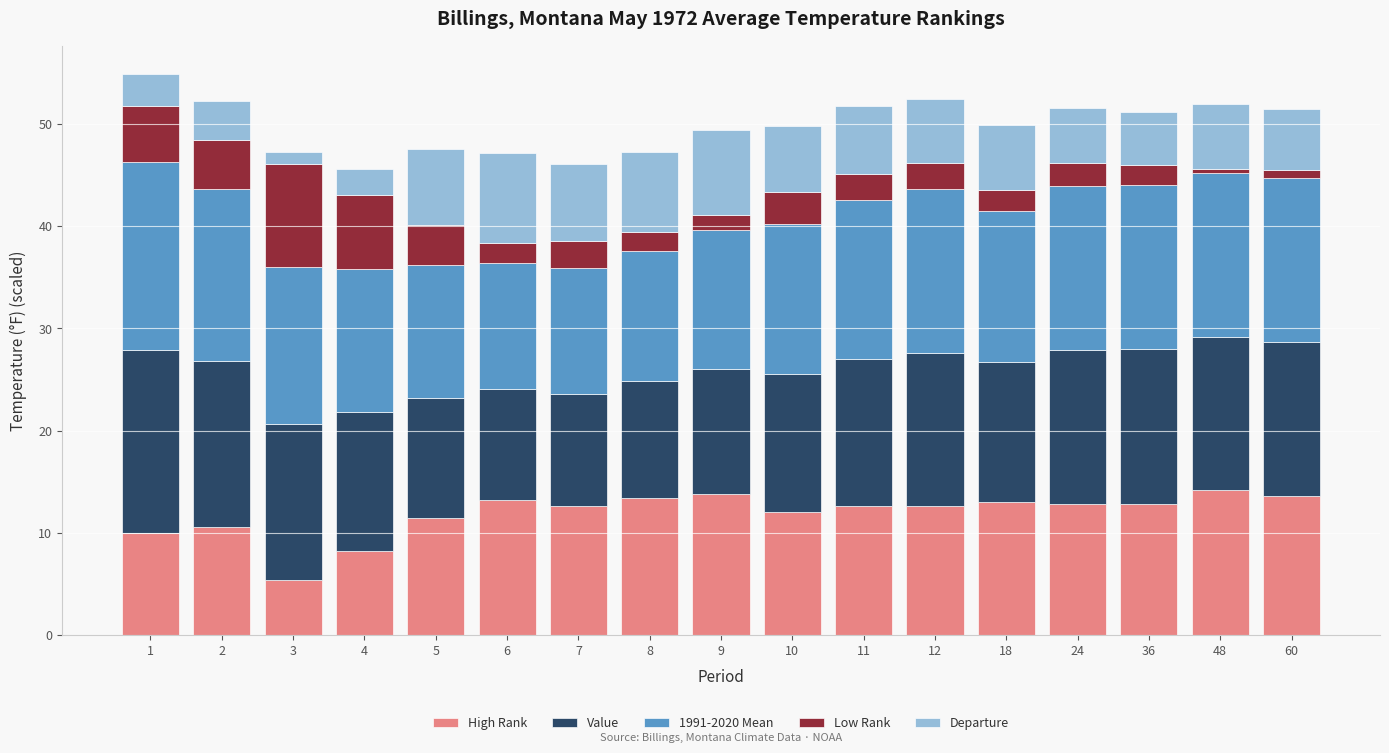

What is the lowest value of the High Rank series?

5.4